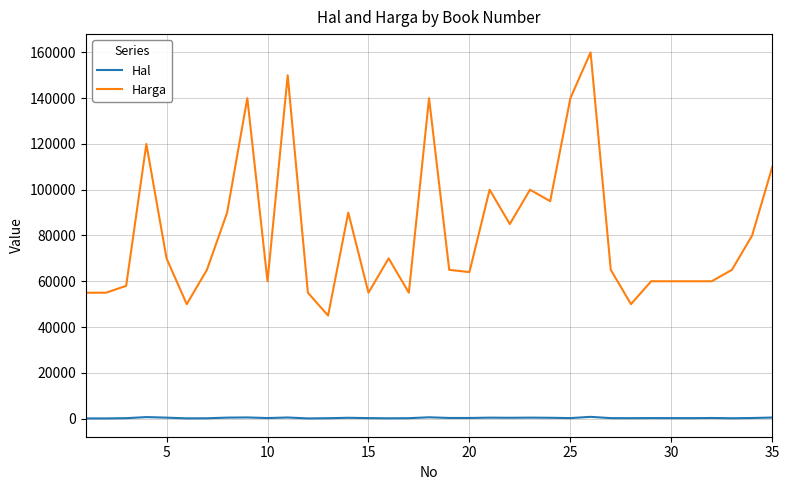

In Hal, how many points are higher than both neighbors (excluding endpoints)?

10